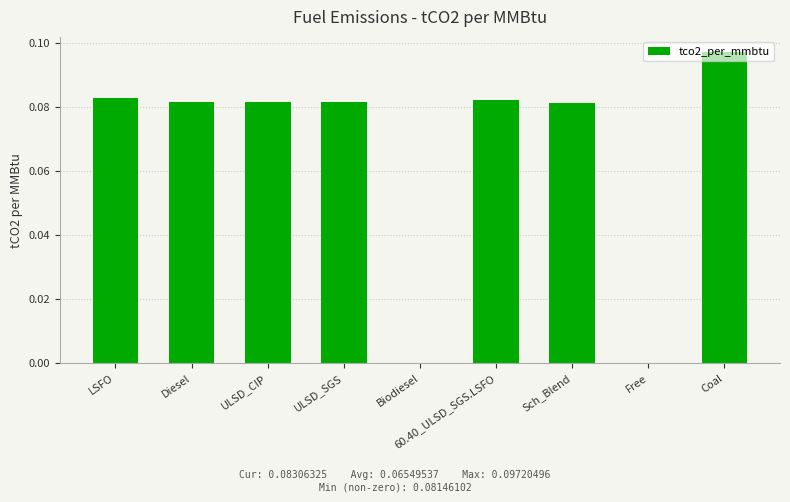

Between 60.40_ULSD_SGS.LSFO and Free, which is larger?

60.40_ULSD_SGS.LSFO